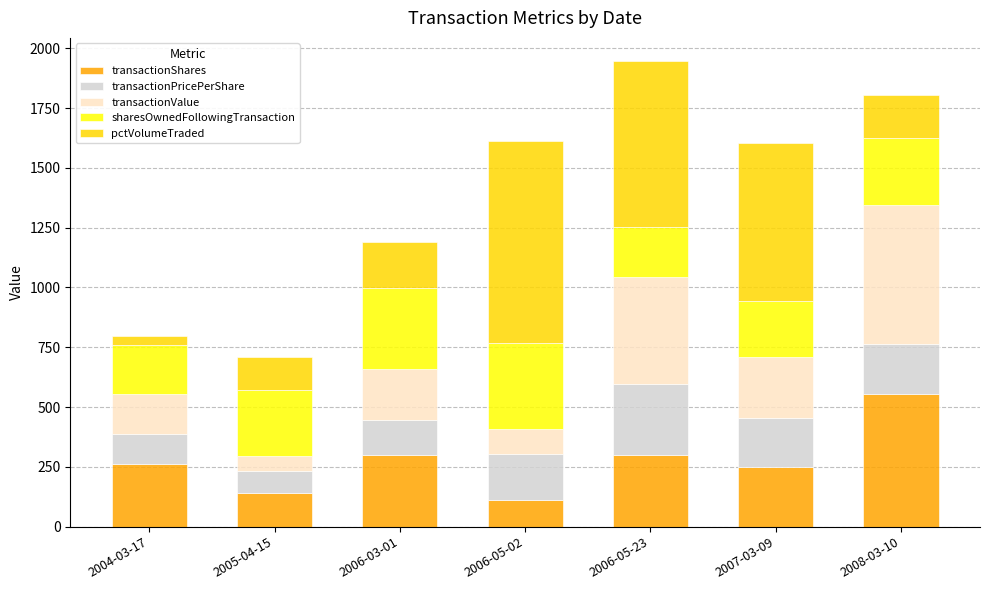

At which label does transactionShares reach its peak?

2008-03-10